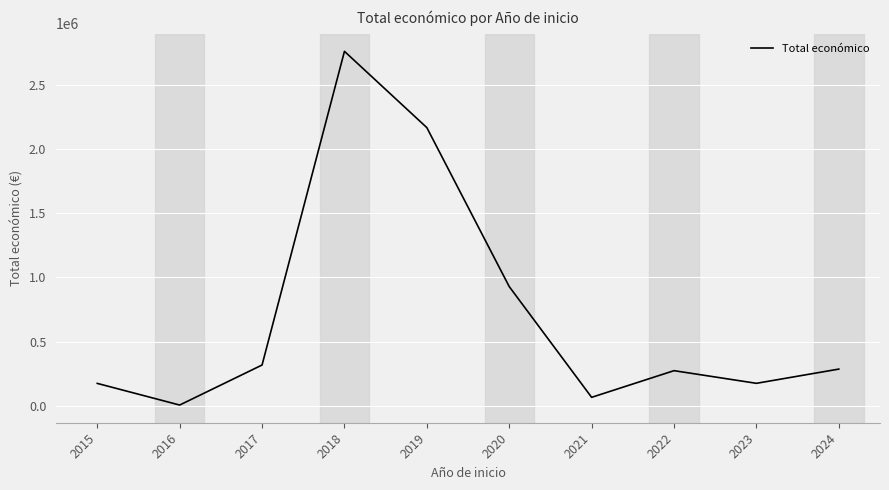

What is the difference between the values at 2017 and 2015?

143105.0